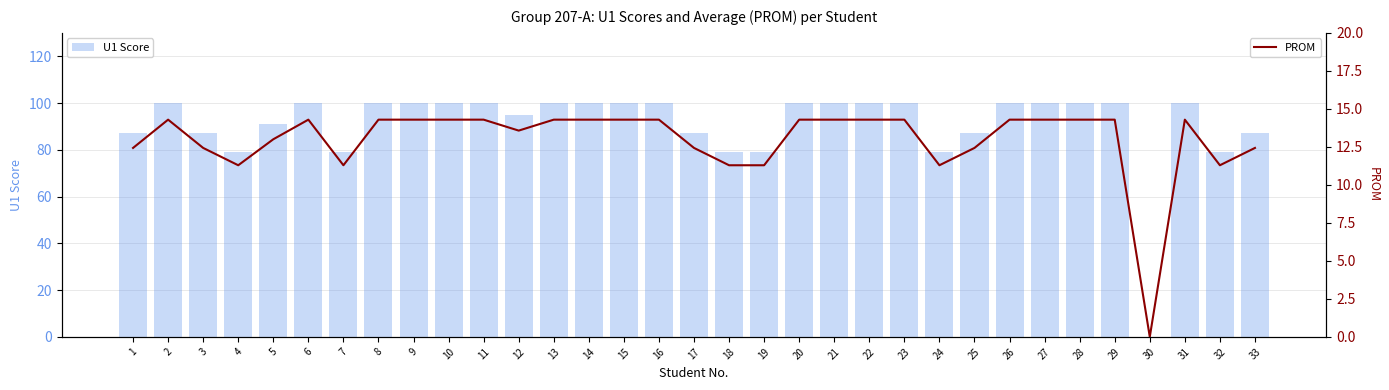

Which series has the largest total across all categories?

U1 Score